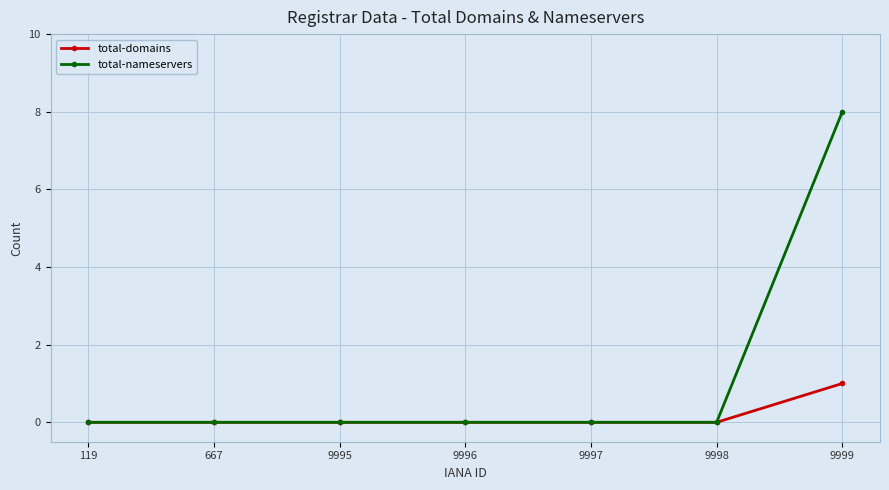

List the series in order of their peak value, lowest first.

total-domains, total-nameservers